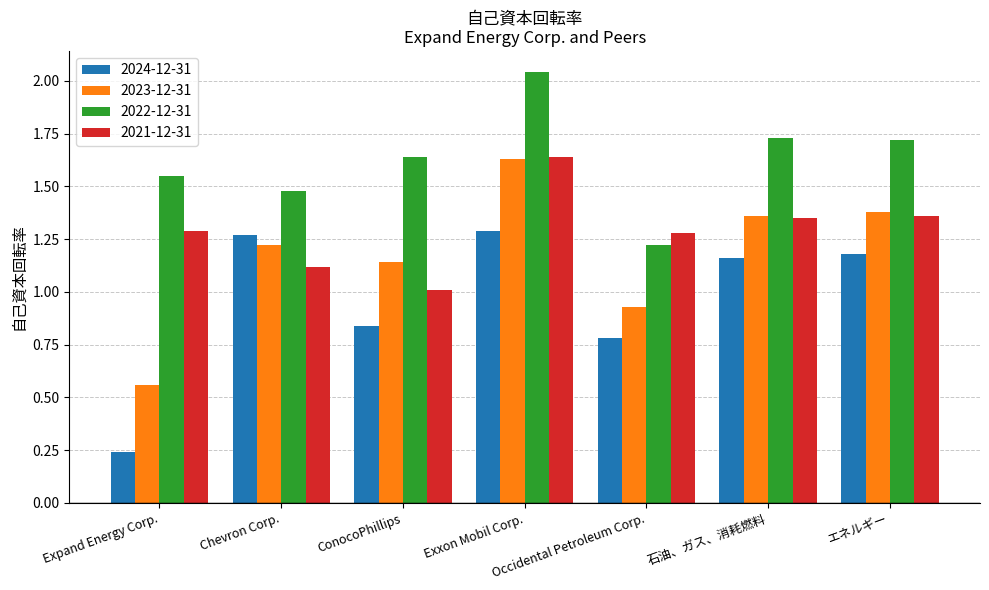

What is the average value of the 2024-12-31 series?

1.0